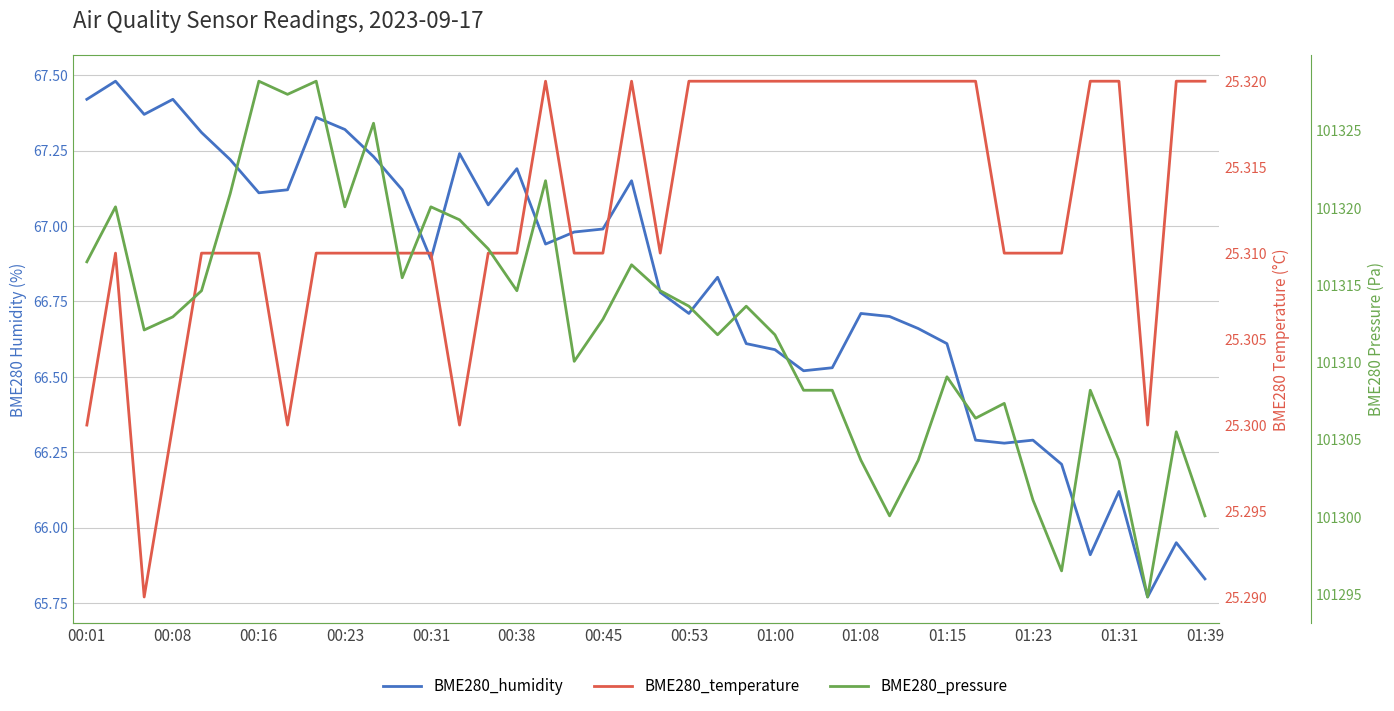

What is the spread (max minus min) of values at 16?

101296.4